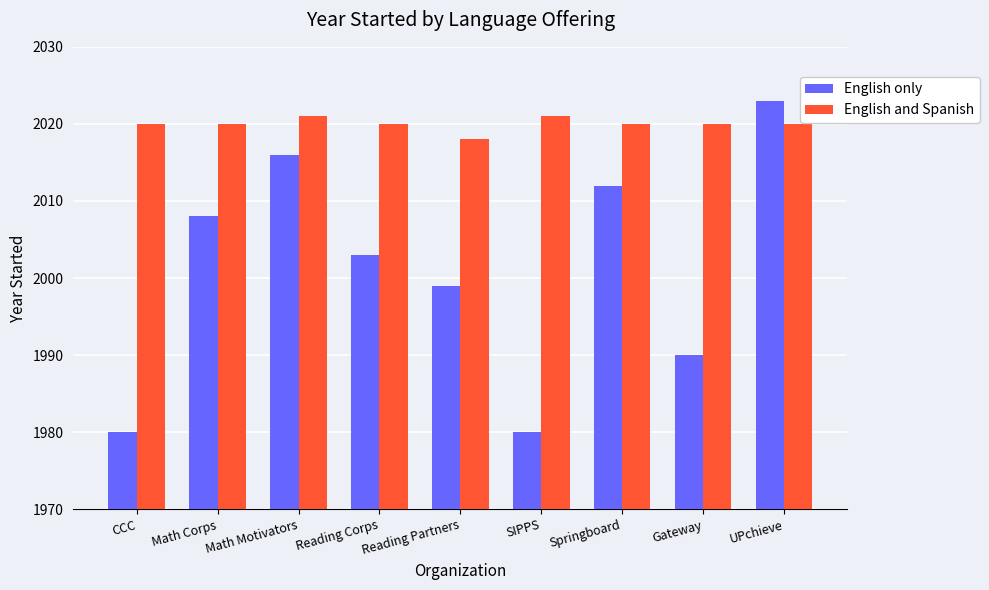

What is the label of the 7th bar from the right?

Math Motivators